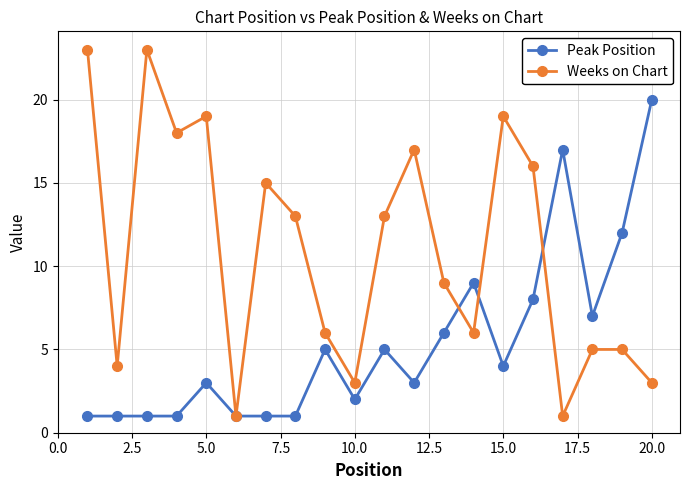

How many interior local valleys does the Weeks on Chart series have?

6